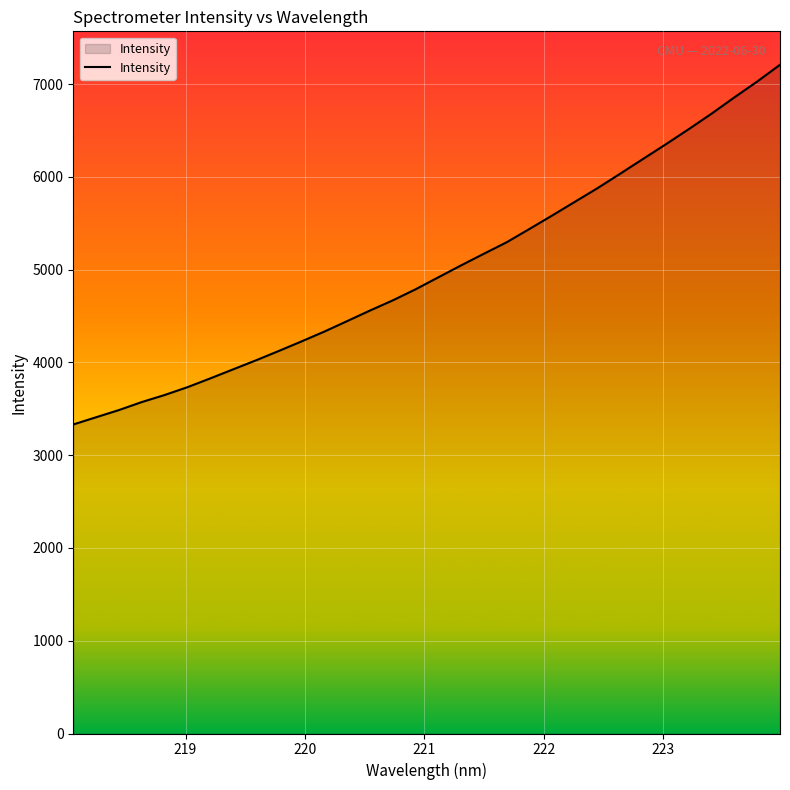

How many distinct data groups are displayed?

1